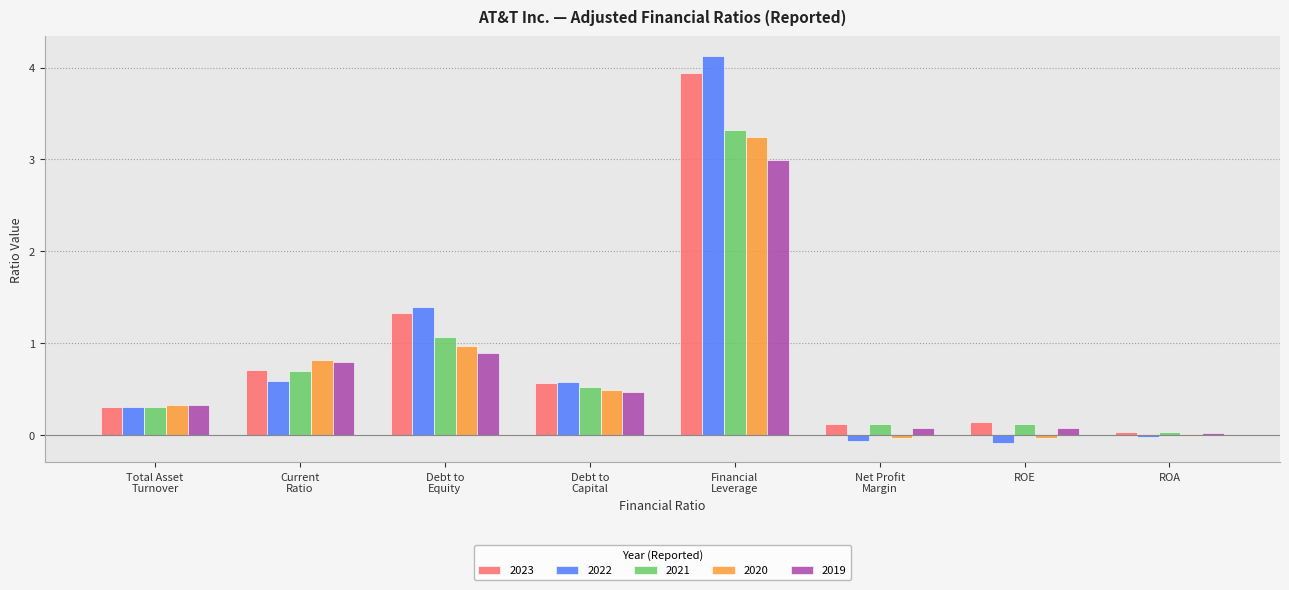

What is the maximum value for 2022?

4.1